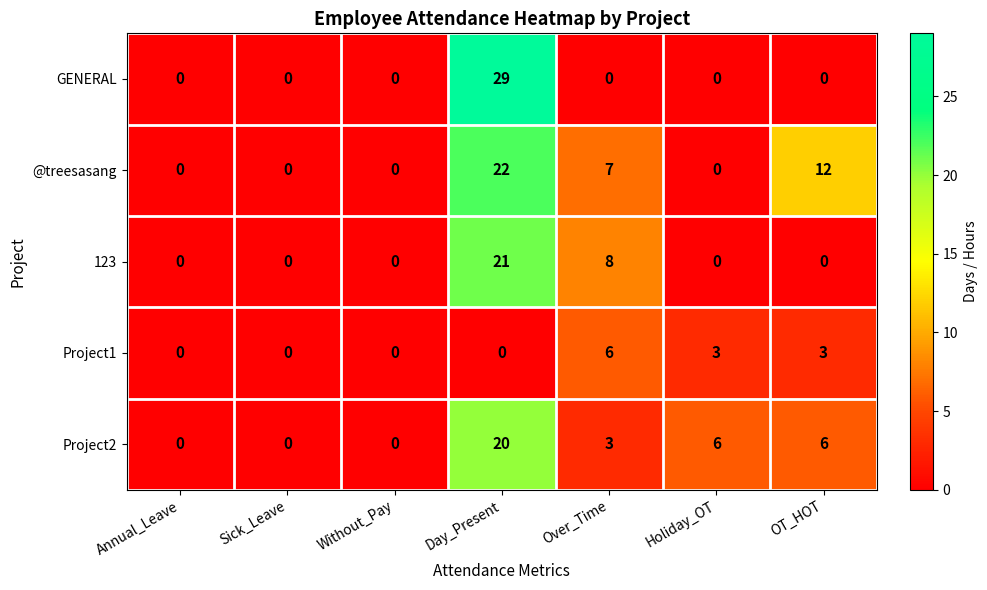

What is the highest value of the GENERAL series?

29